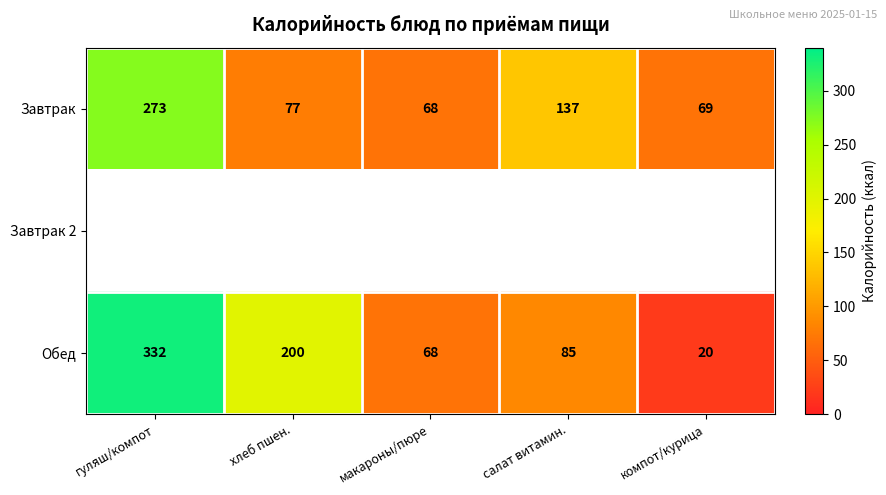

List the labels in order of Обед value, smallest first.

компот/курица, макароны/пюре, салат витамин., хлеб пшен., гуляш/компот